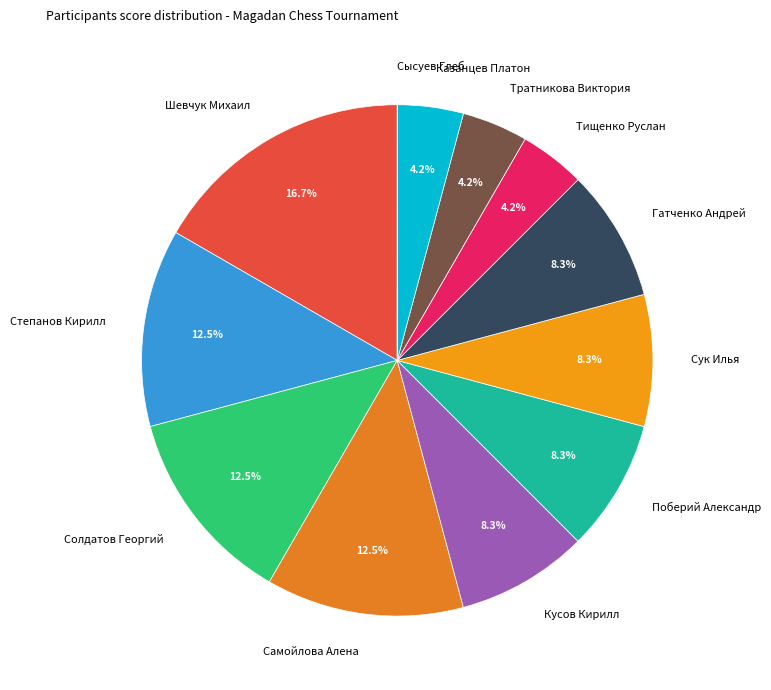

The Самойлова Алена slice represents 22% of the pie. True or false?

False